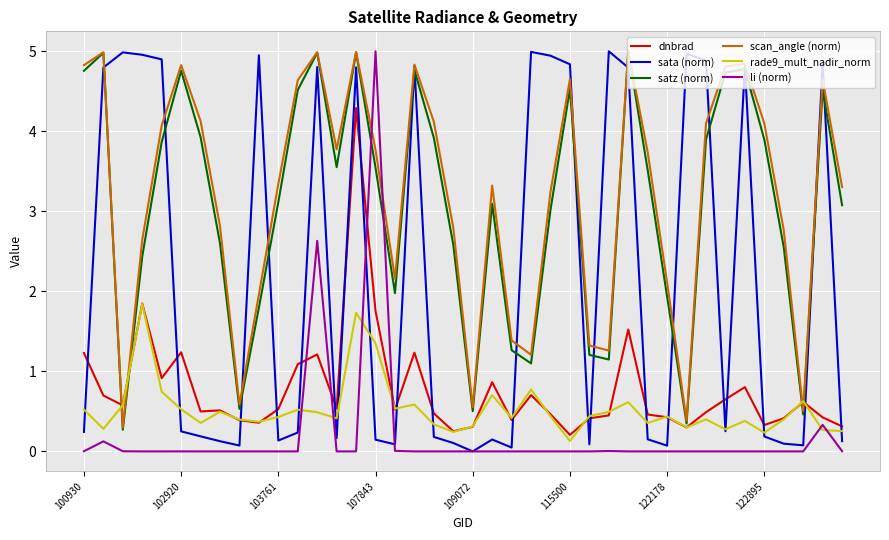

What is the difference between the maximum and minimum values in the dnbrad series?

4.1